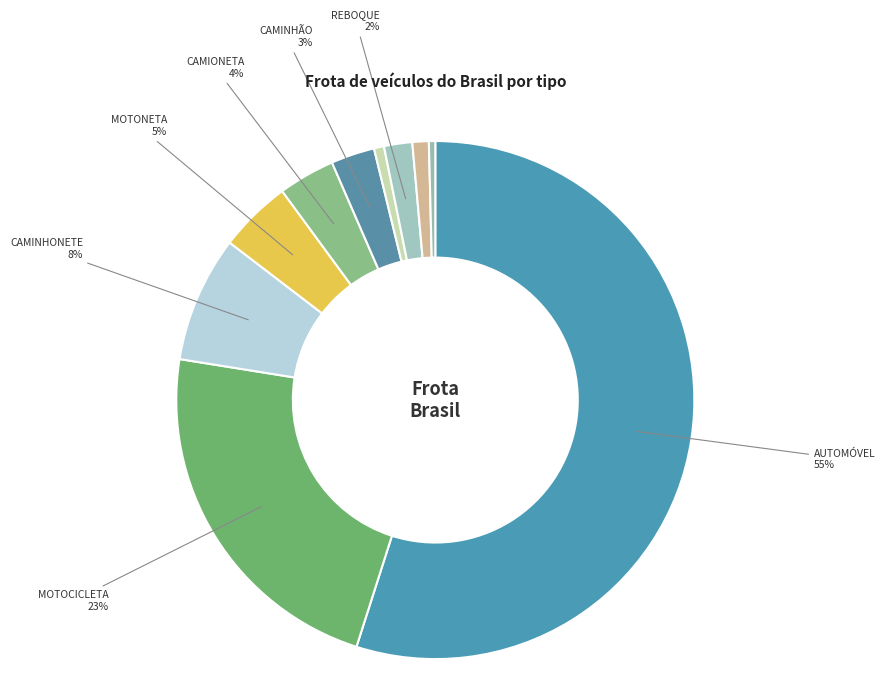

How many slices are in this pie chart?

10